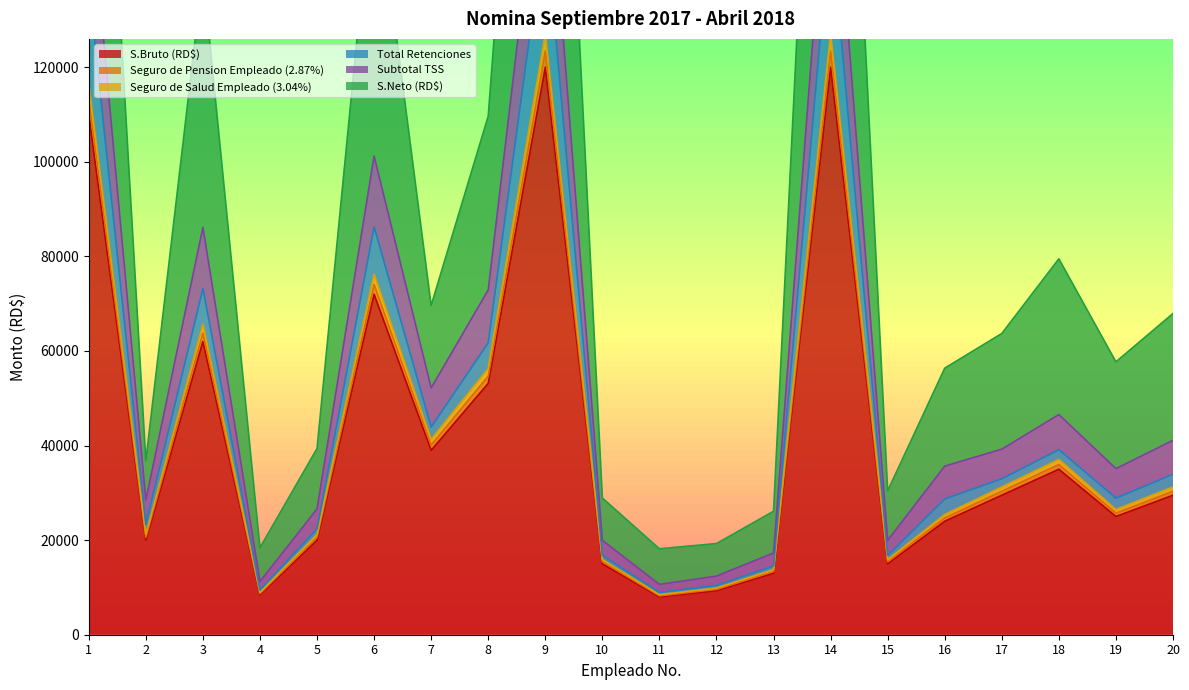

The value of S.Bruto (RD$) at 11 is 8000. True or false?

True